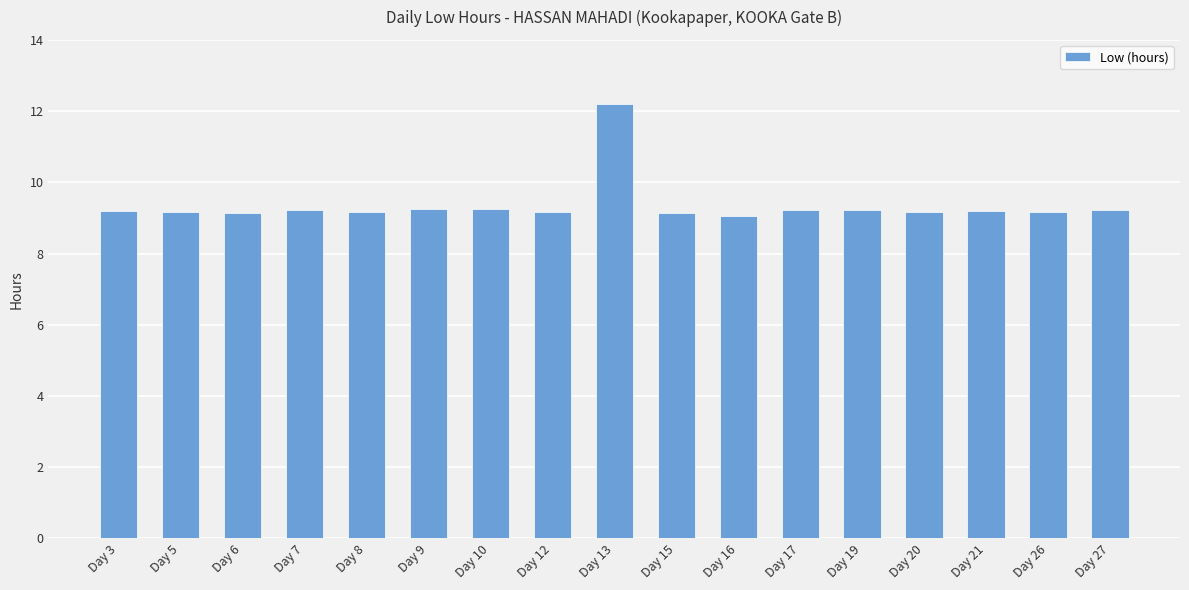

What is the value of the 9th bar from the left?

12.2